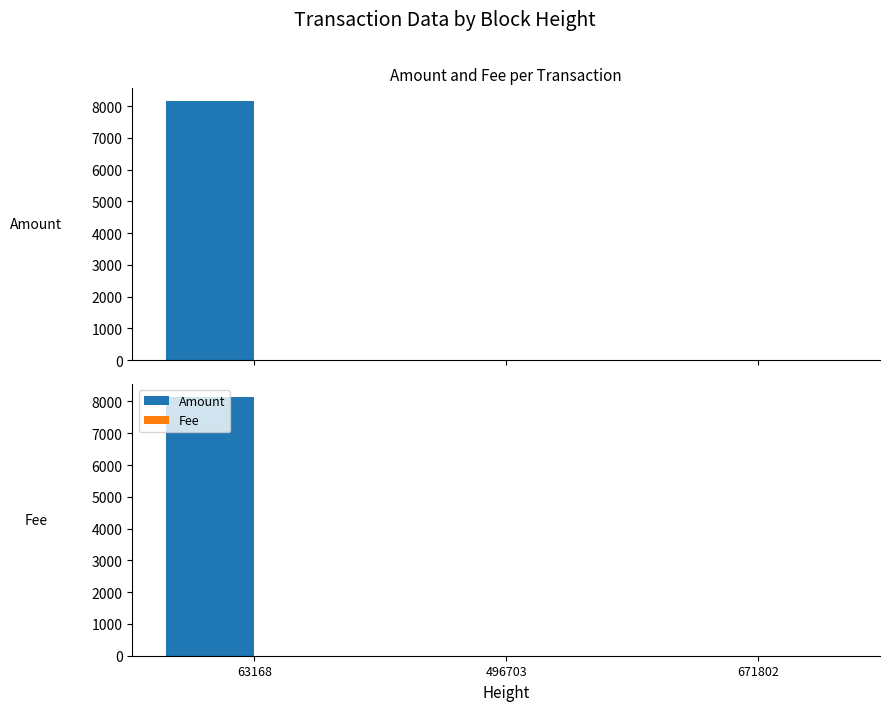

Rank the categories by Amount value from lowest to highest.

496703, 671802, 63168